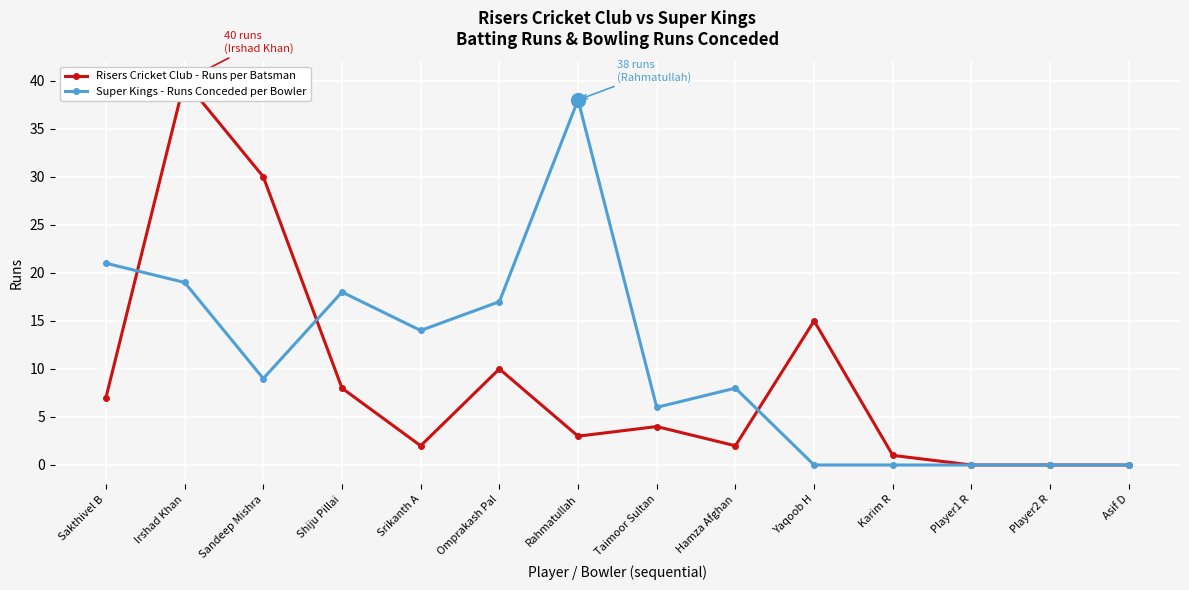

Is it true that Risers Cricket Club - Runs per Batsman equals 14 at Asif D?

False